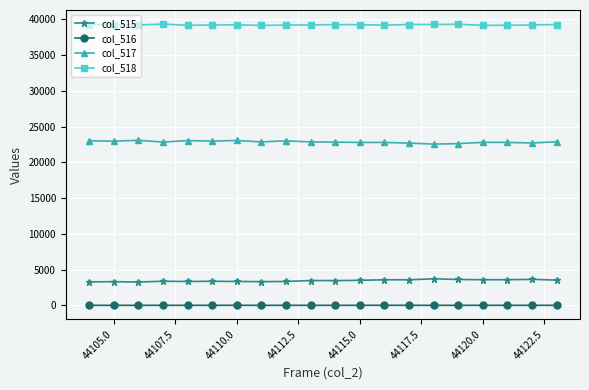

Which series has the largest total across all categories?

col_518